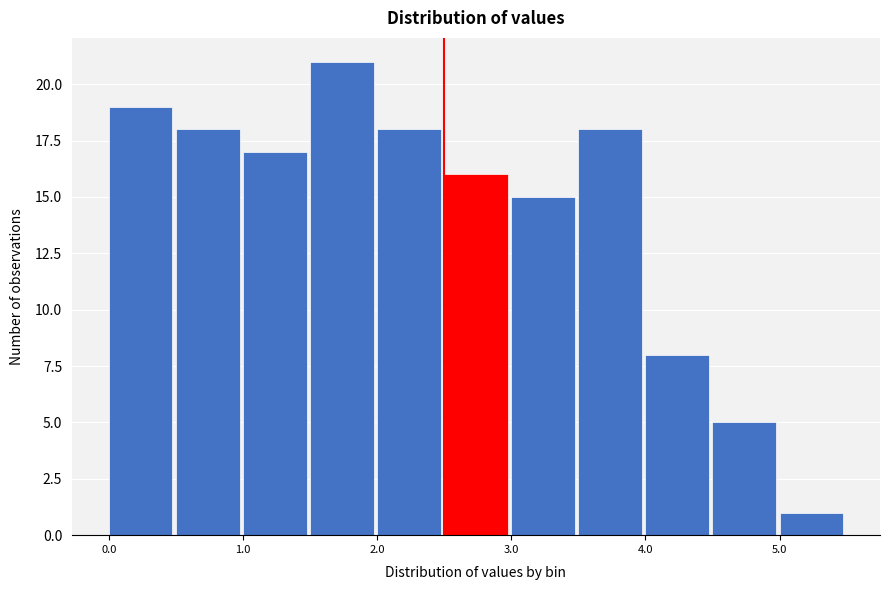

Over which range of the x-axis is the bar tallest?

1.5 to 2.0